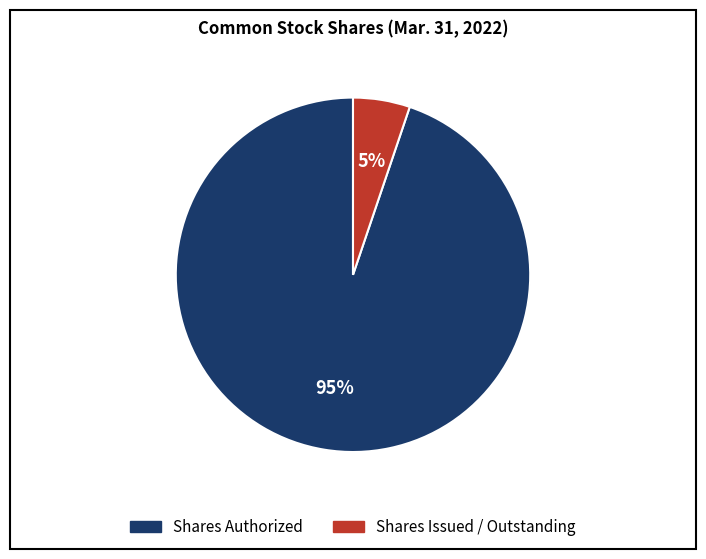

To the nearest percent, what is the difference between the Shares Authorized and Shares Issued / Outstanding slice percentages?

90%